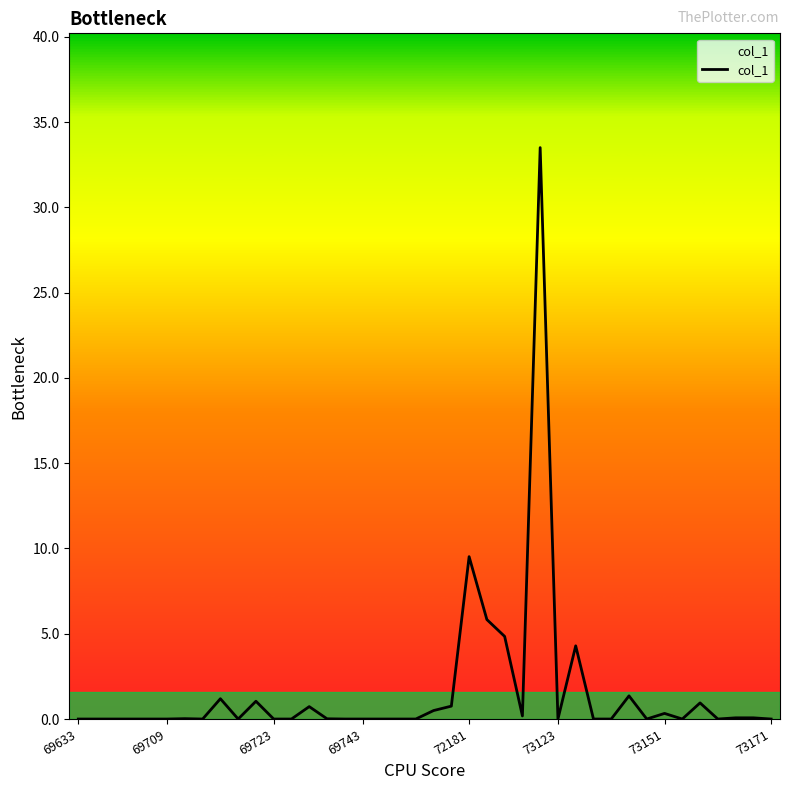

What is the greatest value displayed?

33.5